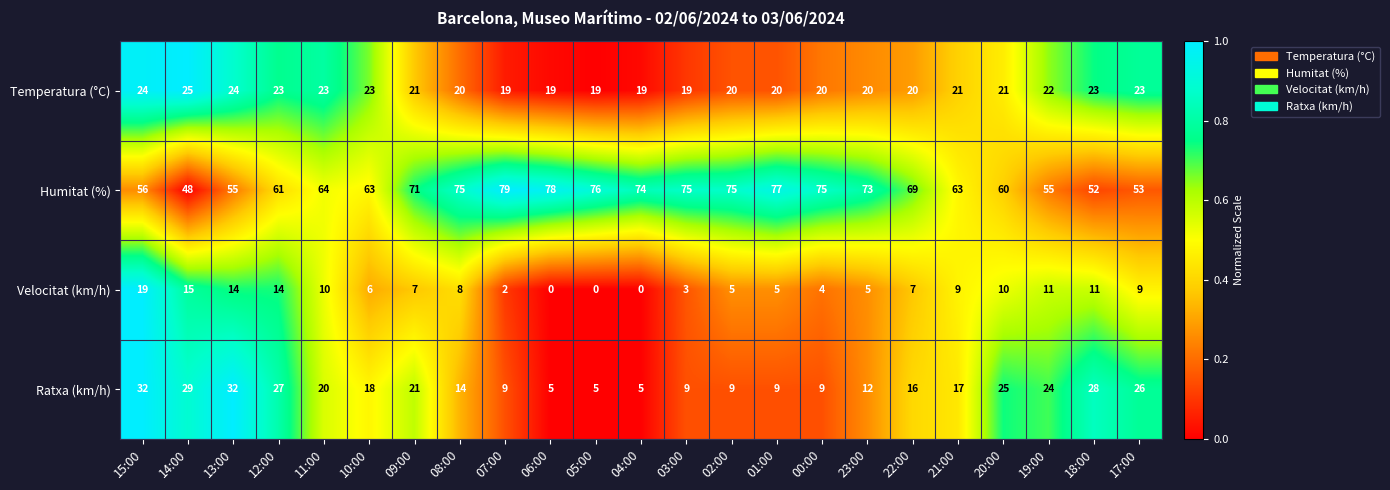

Which series changed the most between 12:00 and 06:00?

Ratxa (km/h)